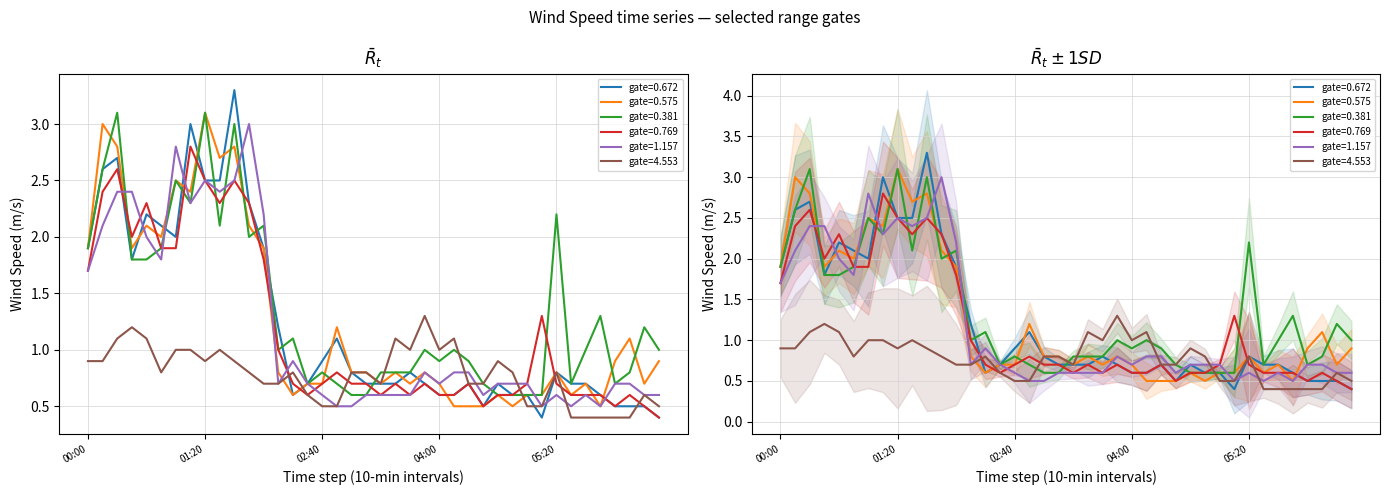

What is the greatest value displayed?

3.3